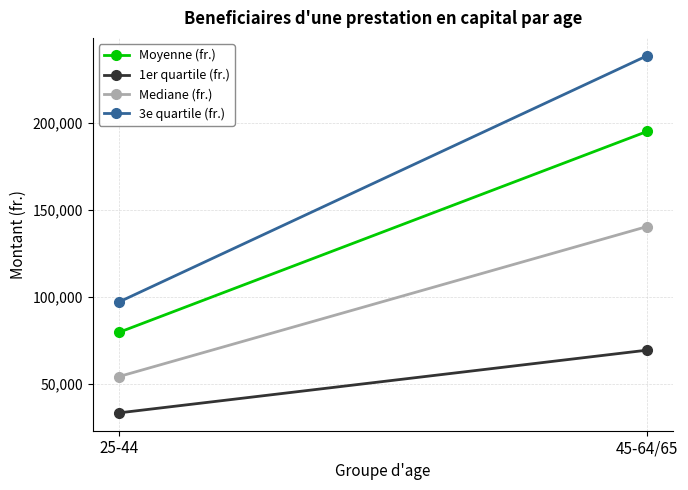

Between 25-44 and 45-64/65, which series saw the biggest shift?

3e quartile (fr.)